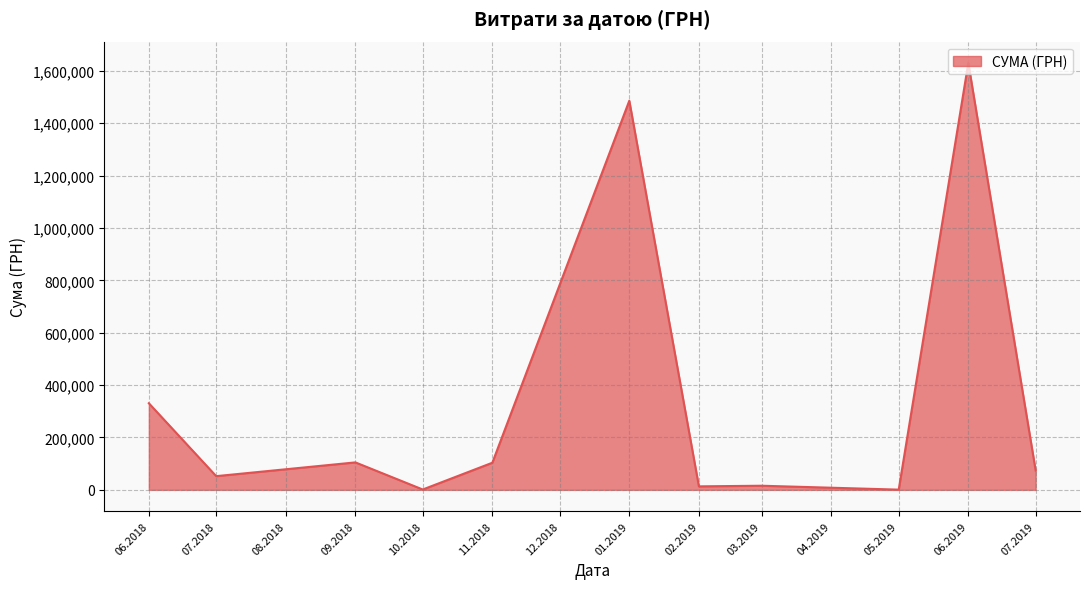

Is it true that the value at 06.2019 is 1630052.7?

True